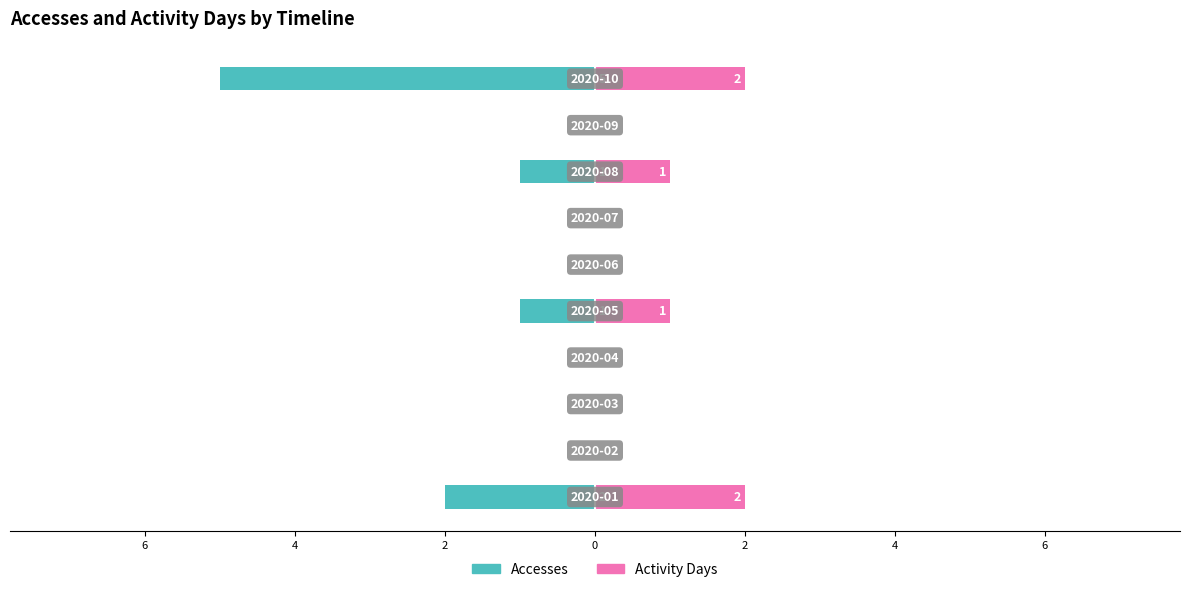

The value of Accesses at 6 is 0. True or false?

False